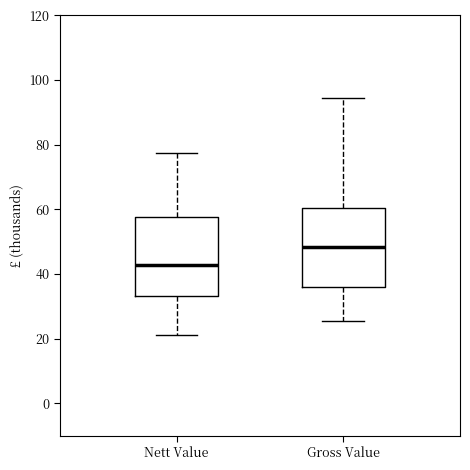

Which box's median line is the lowest?

Nett Value